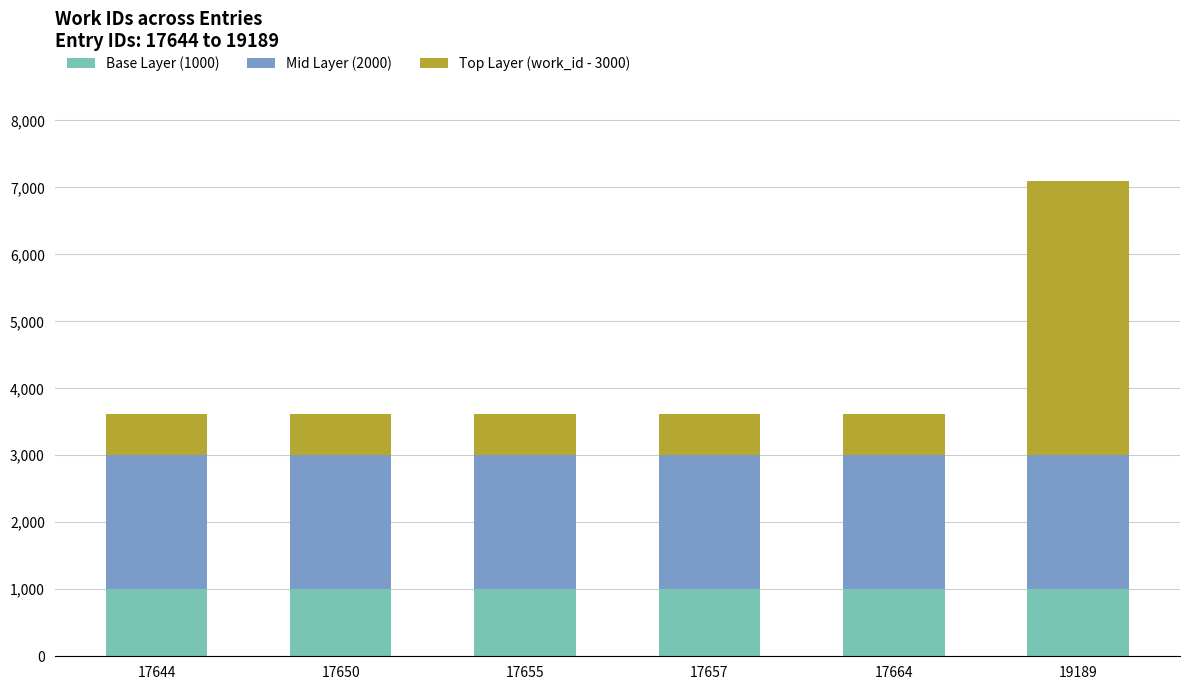

At which category is the sum across all series the highest?

19189